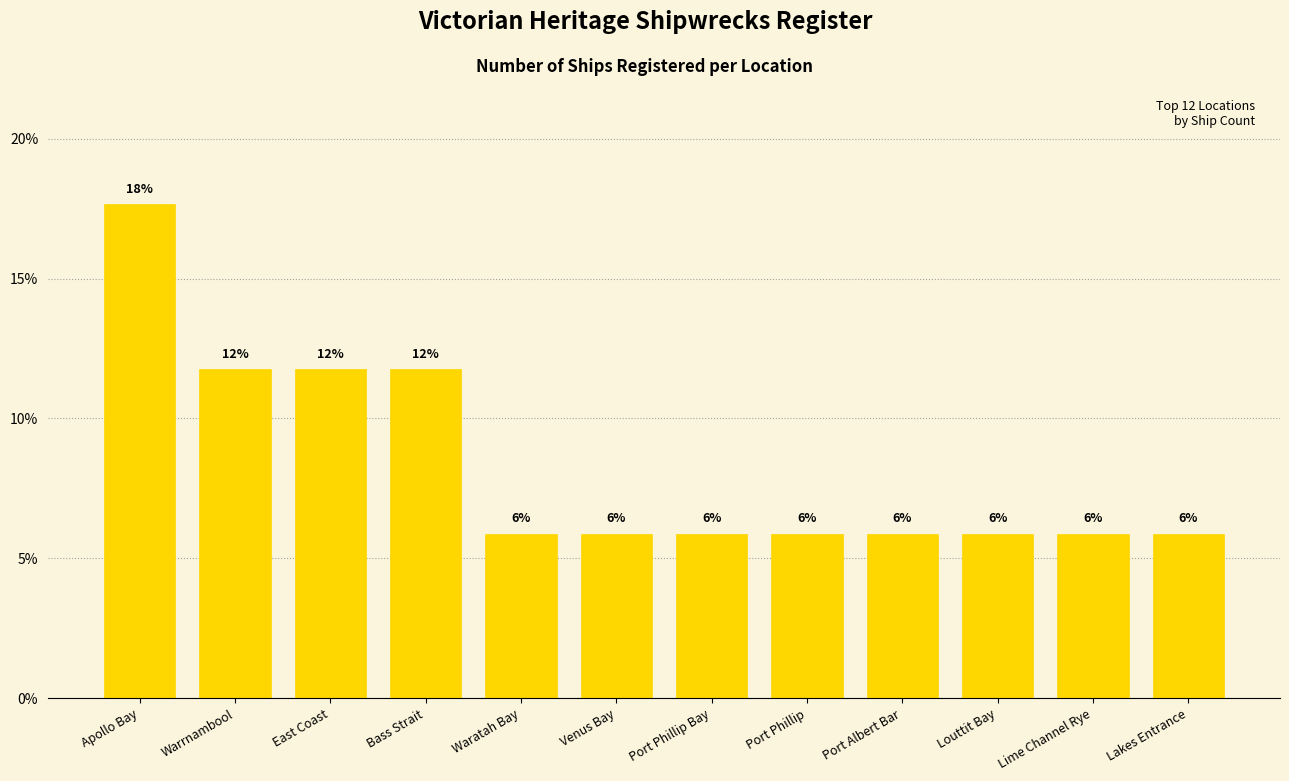

Which has a higher value, Port Albert Bar or Lime Channel Rye?

Port Albert Bar